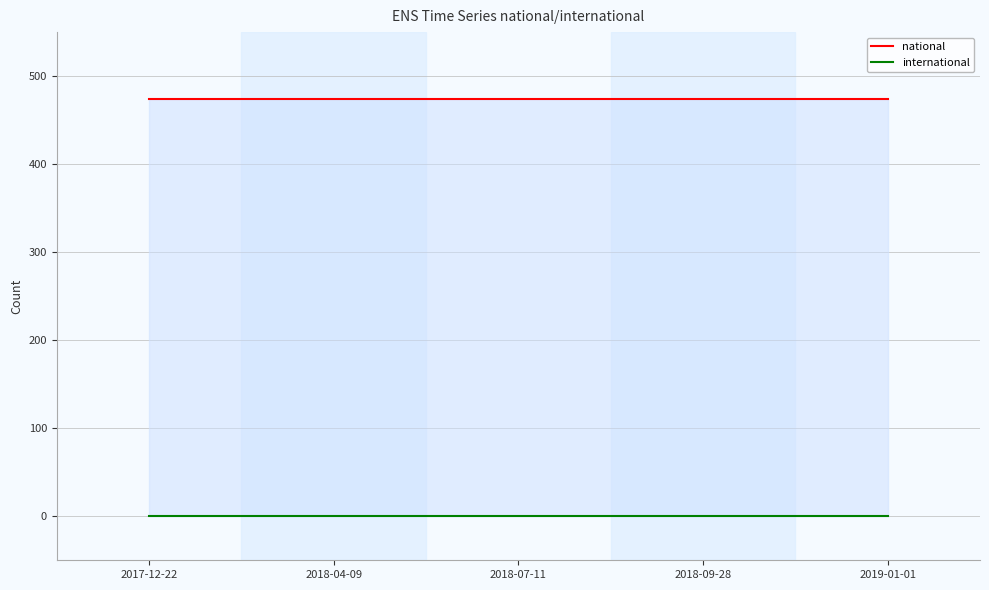

Count the number of data series in this chart.

2